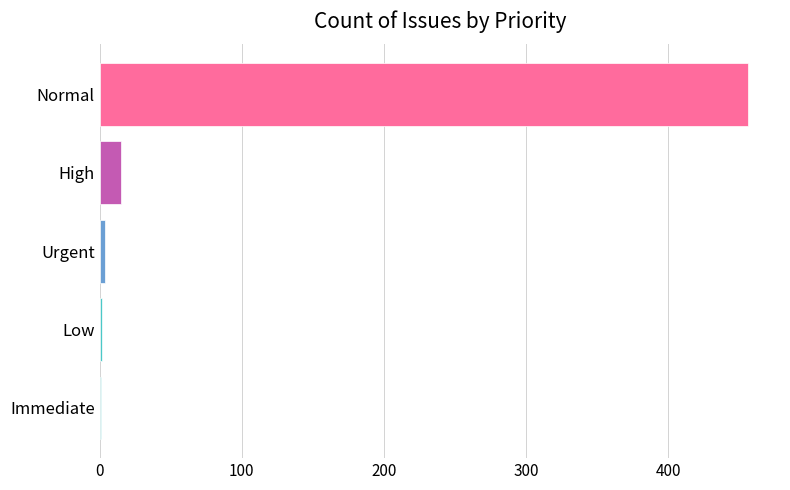

Which has a higher value, High or Immediate?

High